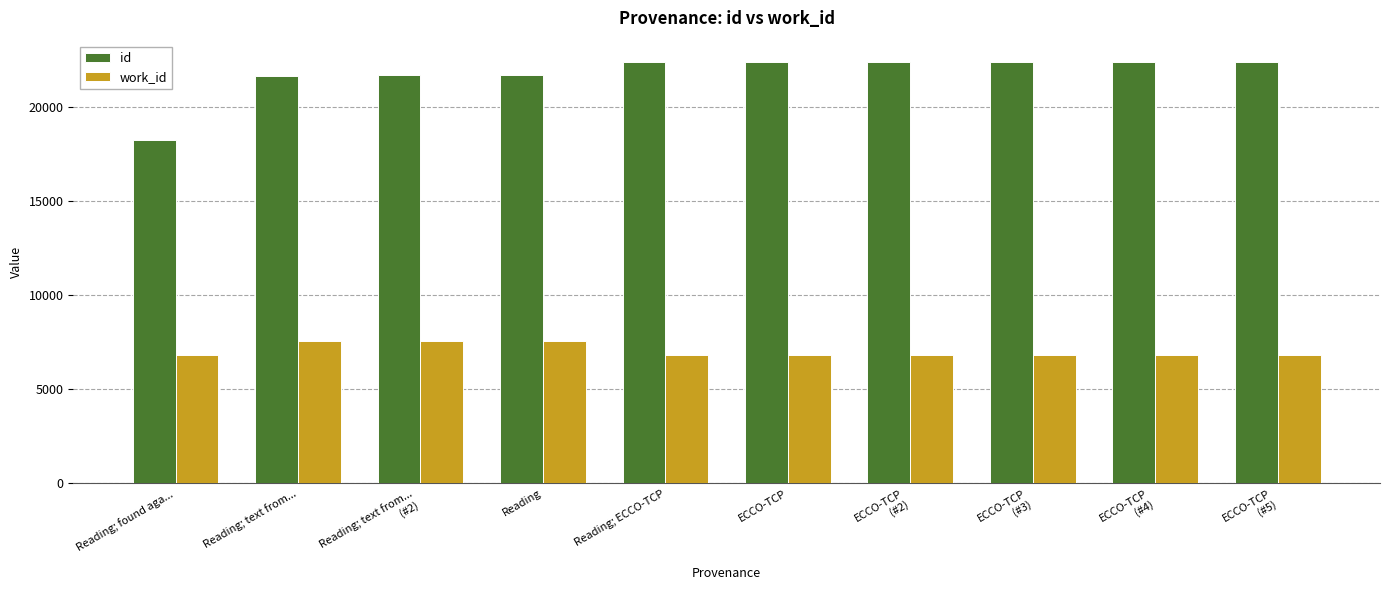

What are all the series names shown in the legend?

id, work_id